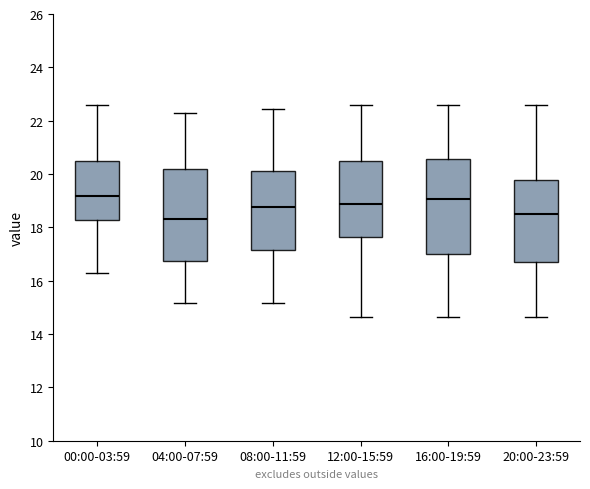

Where does the lower whisker of the box for 16:00-19:59 end on the y-axis? The values are not printed on the chart, so give them approximately, as read against the axis.

14.6